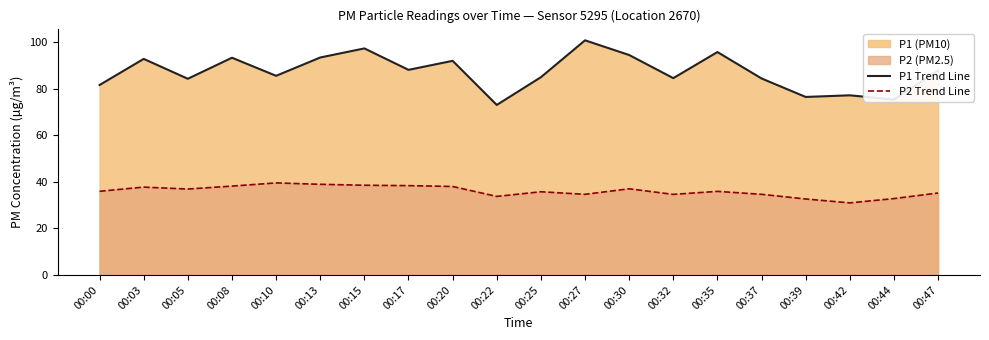

Which series has the largest total across all categories?

P1 Trend Line